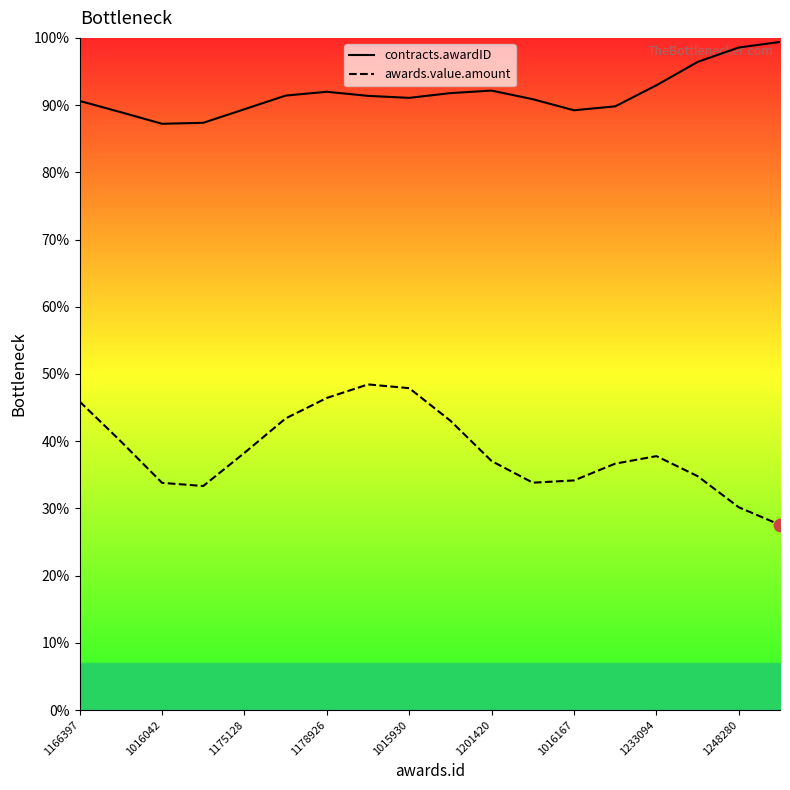

What are all the series names shown in the legend?

contracts.awardID, awards.value.amount